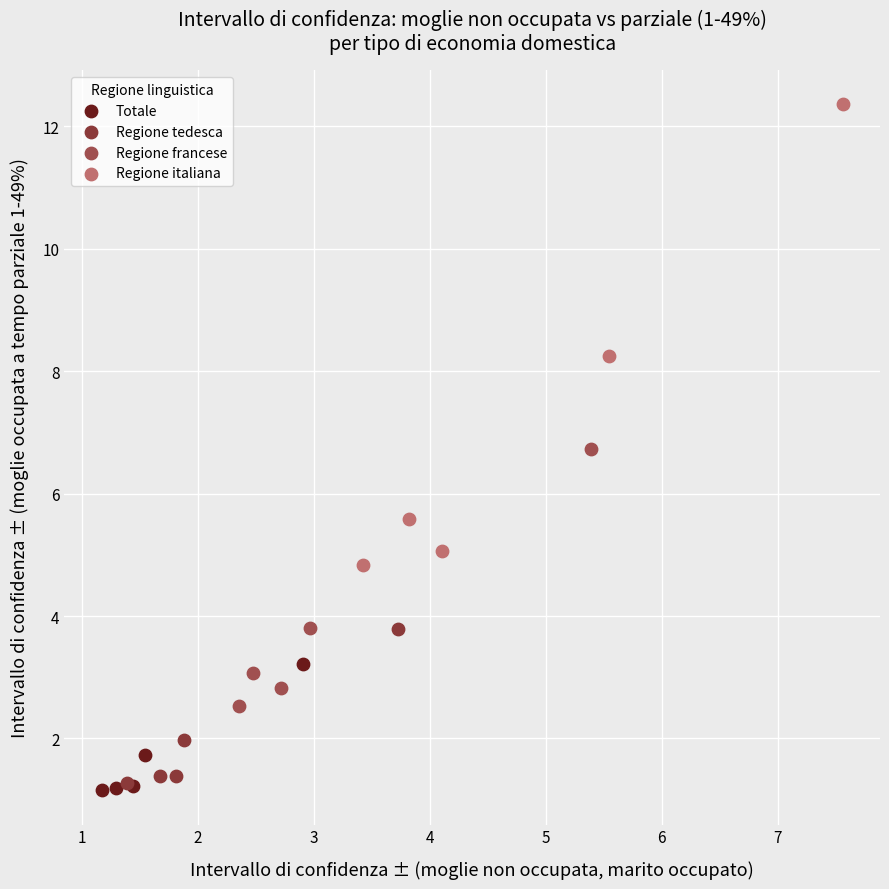

What are all the series names shown in the legend?

Totale, Regione tedesca, Regione francese, Regione italiana